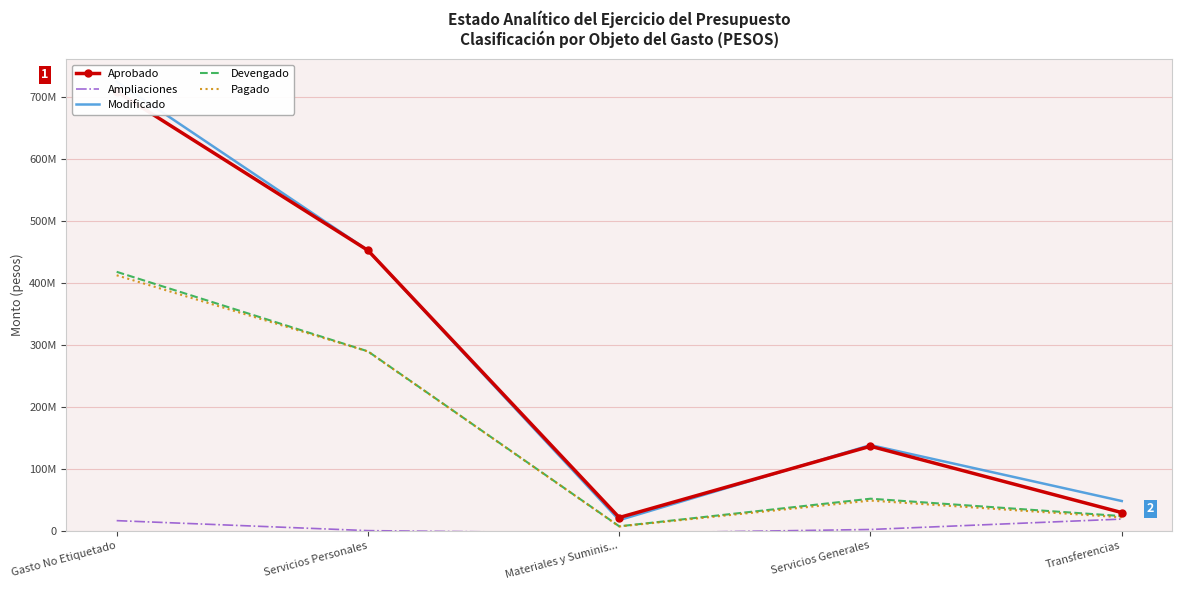

How many values in the Modificado series exceed 138053542?

3